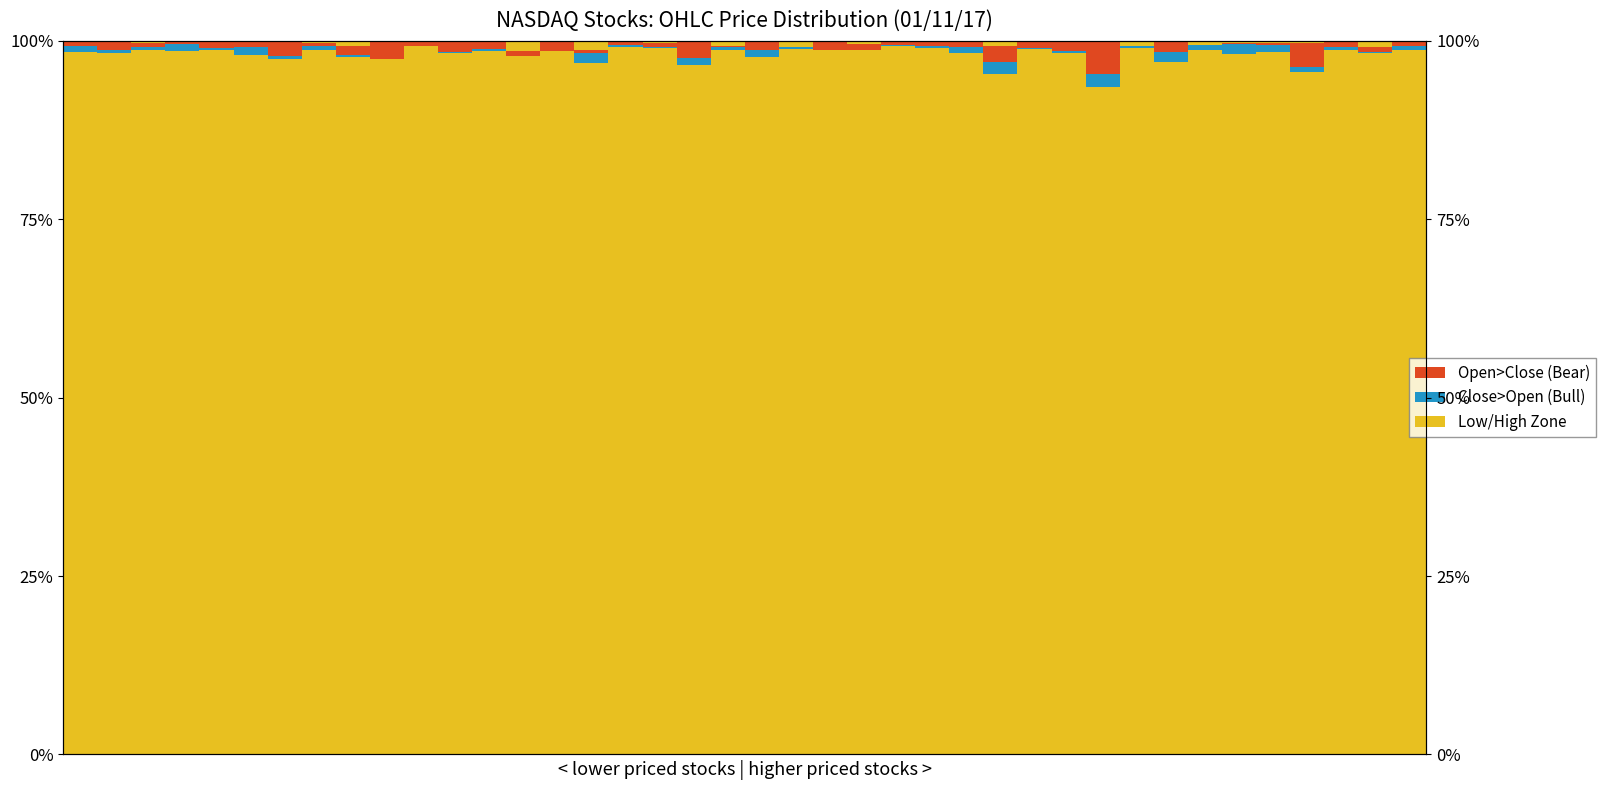

Which series has the largest total across all categories?

Low Zone